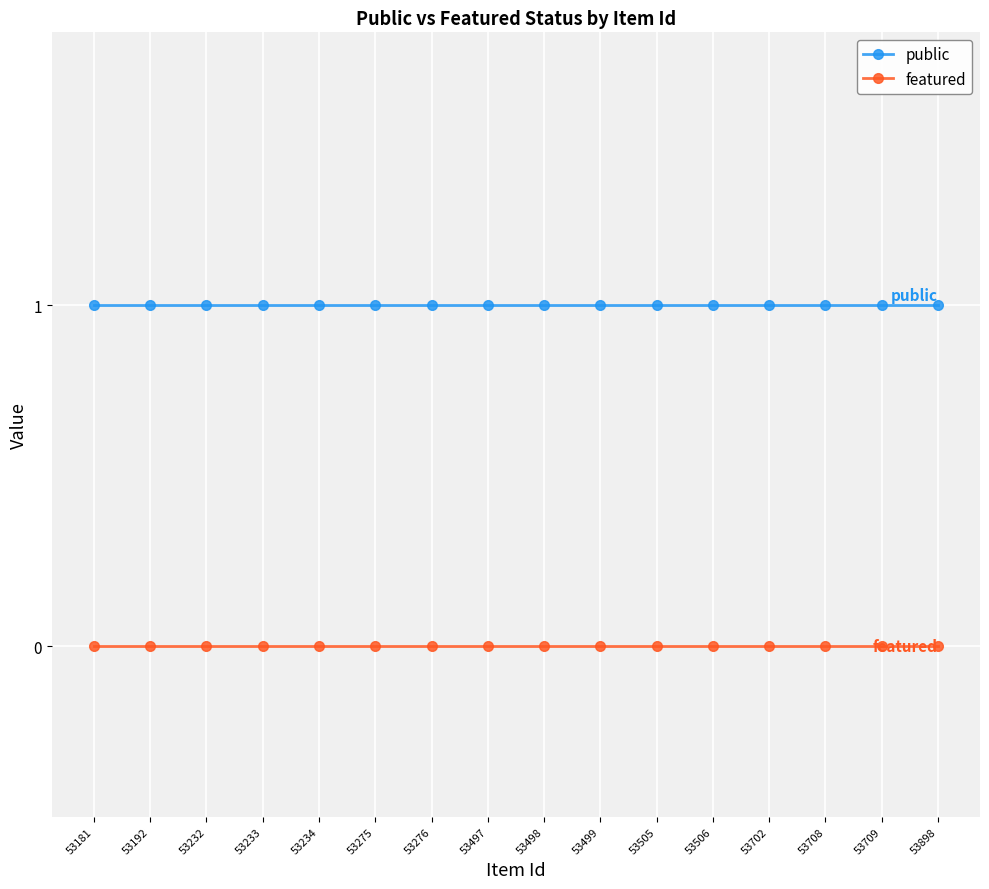

What is the difference between the highest and lowest values at 53497?

1